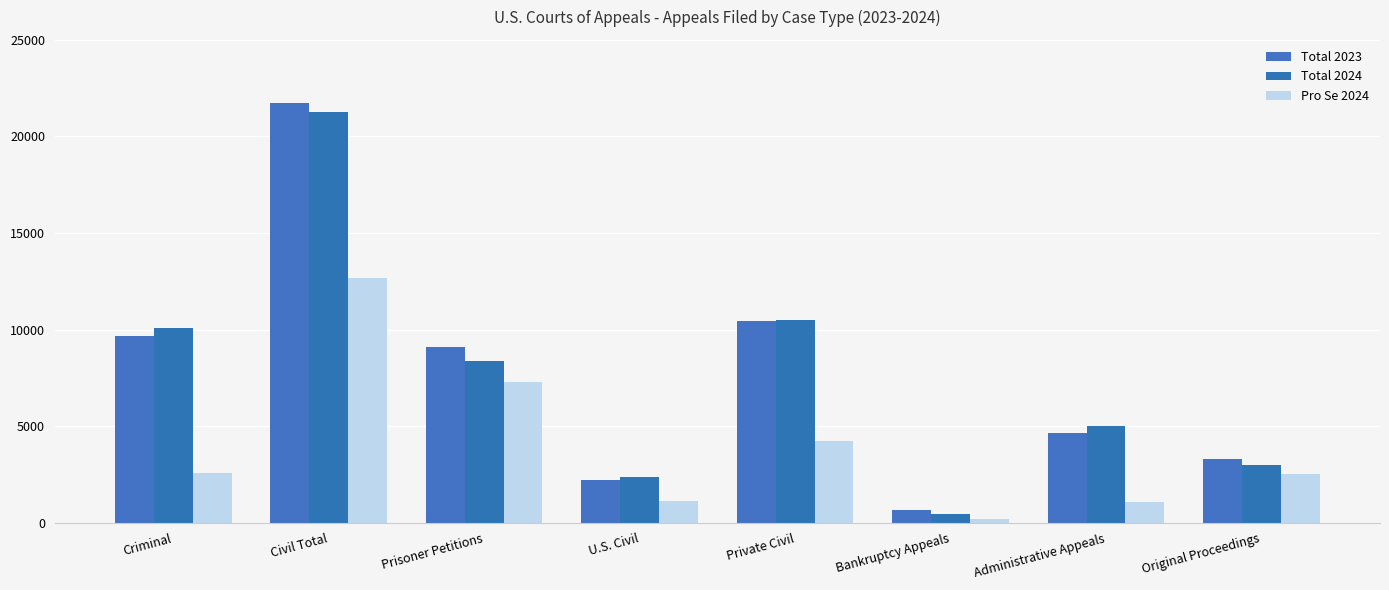

Is it true that Pro Se 2024 equals 1099 at Administrative Appeals?

True